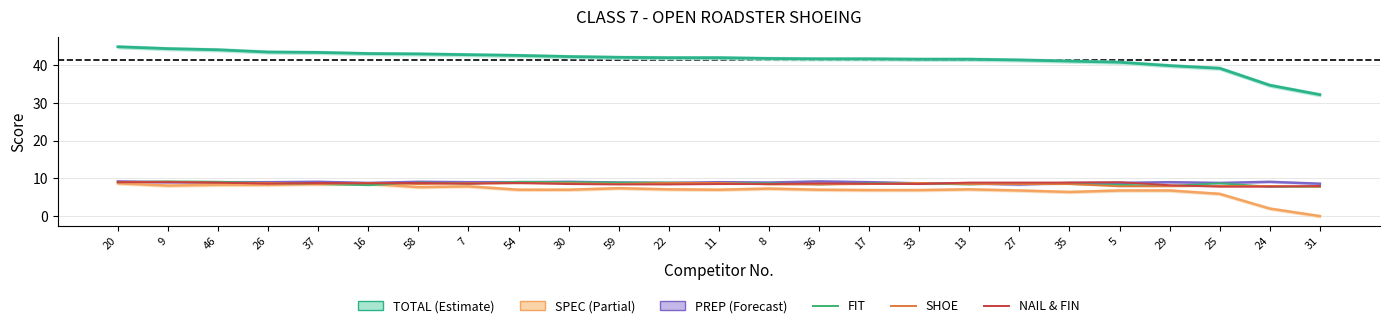

Between 59 and 27, which series saw the biggest shift?

TOTAL